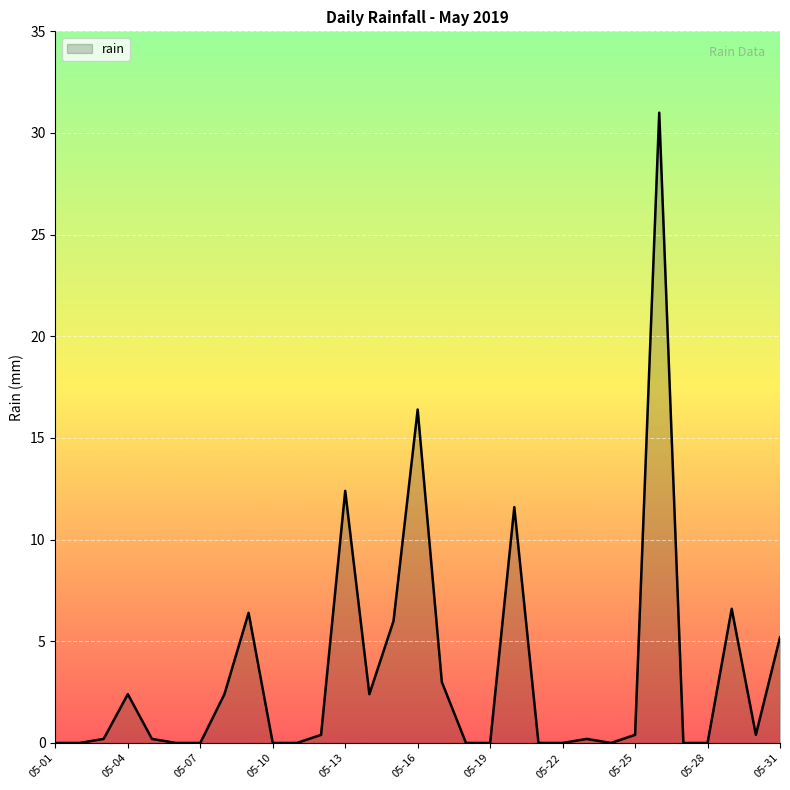

What is the greatest value displayed?

31.0